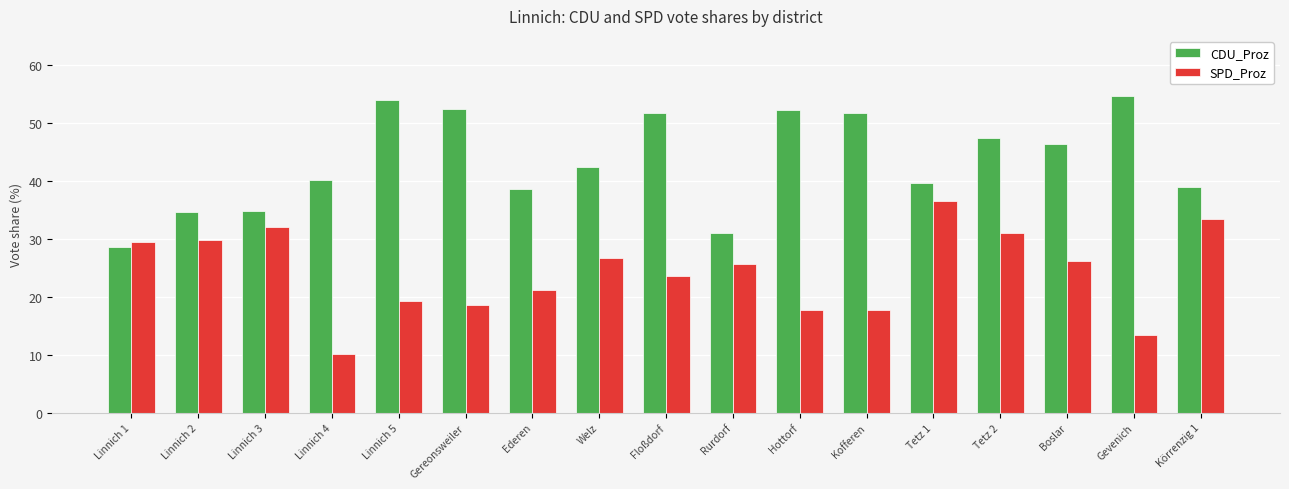

At which category does the chart reach its minimum across all series?

Linnich 4